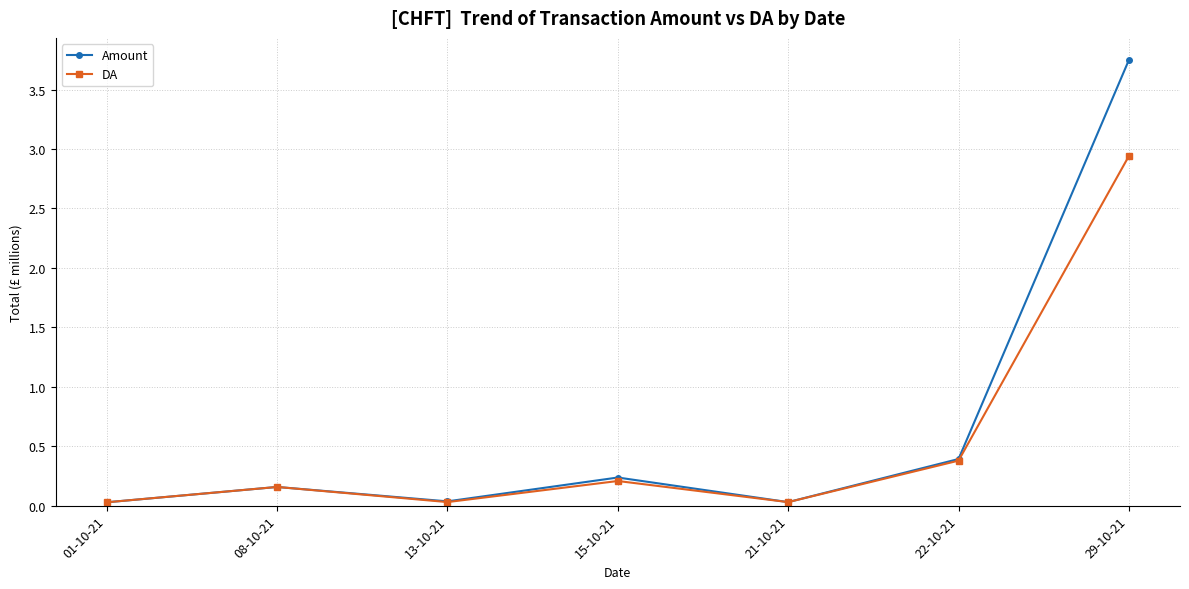

Rank the series by their maximum value, from highest to lowest.

Amount, DA